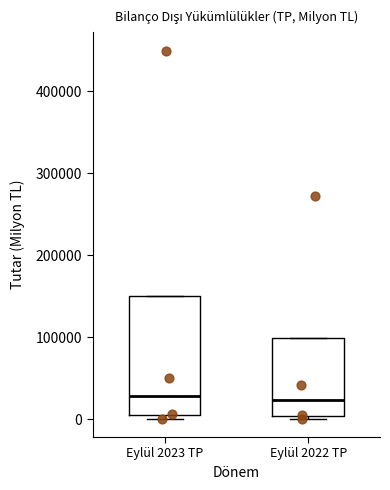

Which box is the tallest, from its lower edge to its upper edge?

Eylül 2023 TP